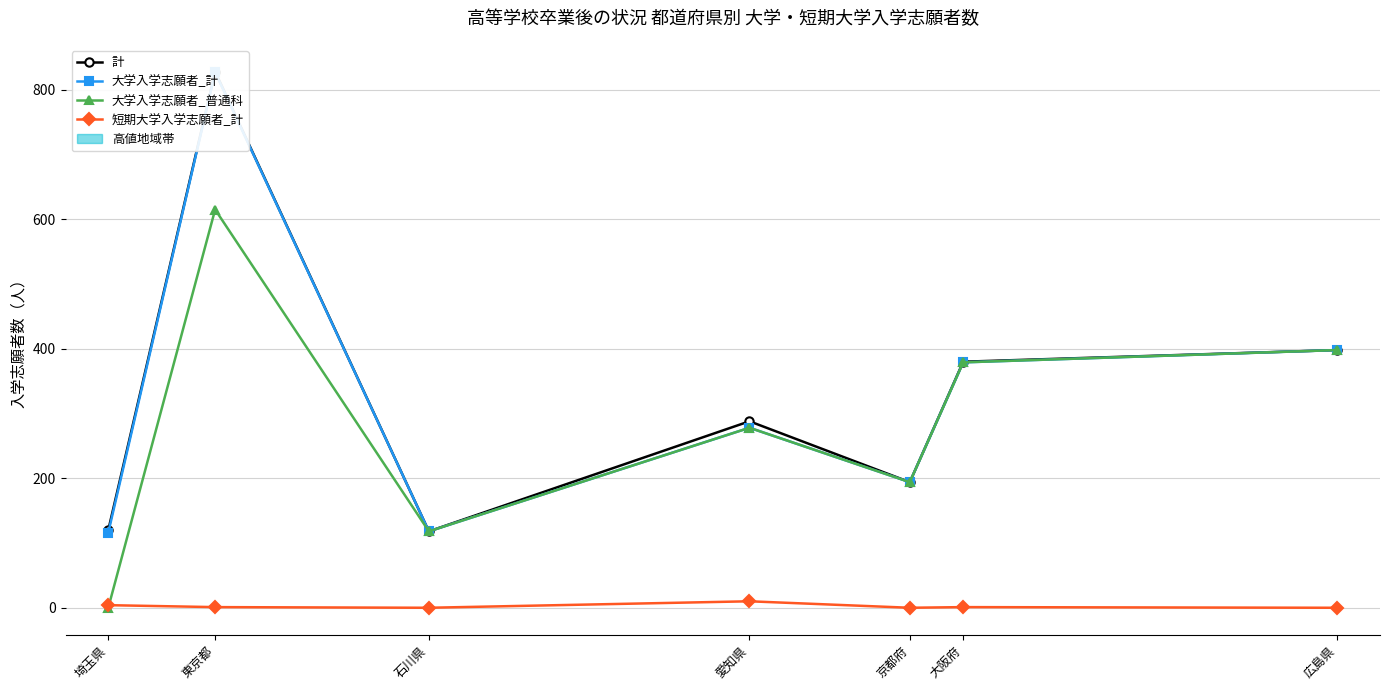

The value of 計 at 東京都 is 828. True or false?

True